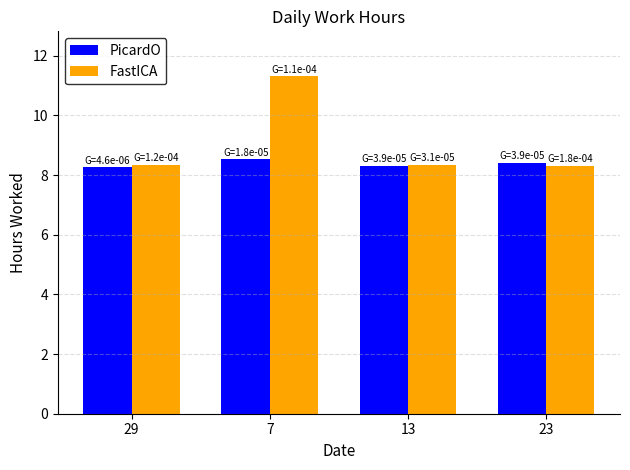

At 7, list the series in order from smallest to largest.

PicardO, FastICA